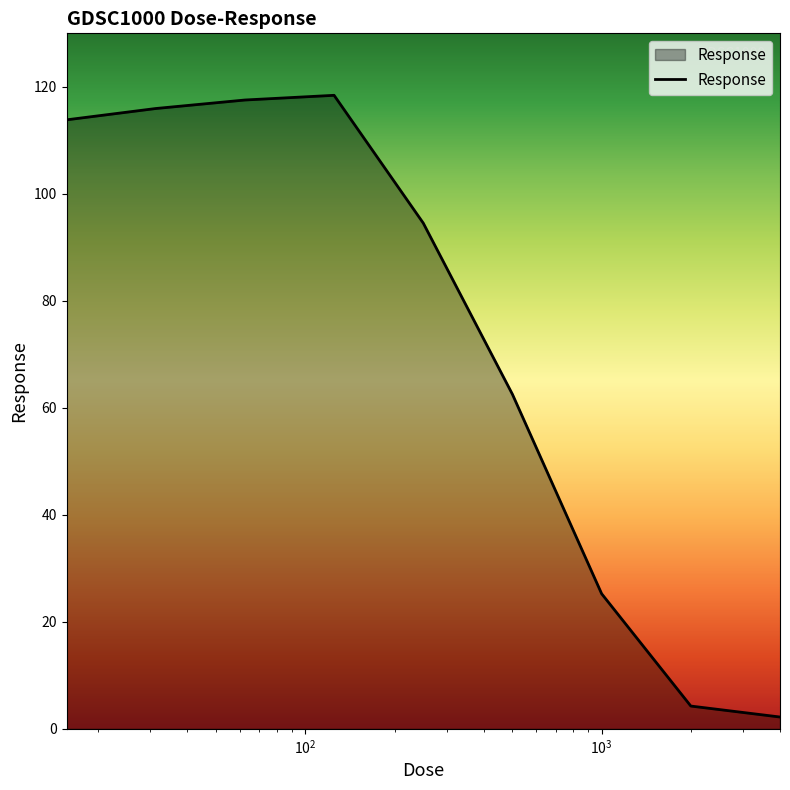

Does the chart have visible grid lines?

No